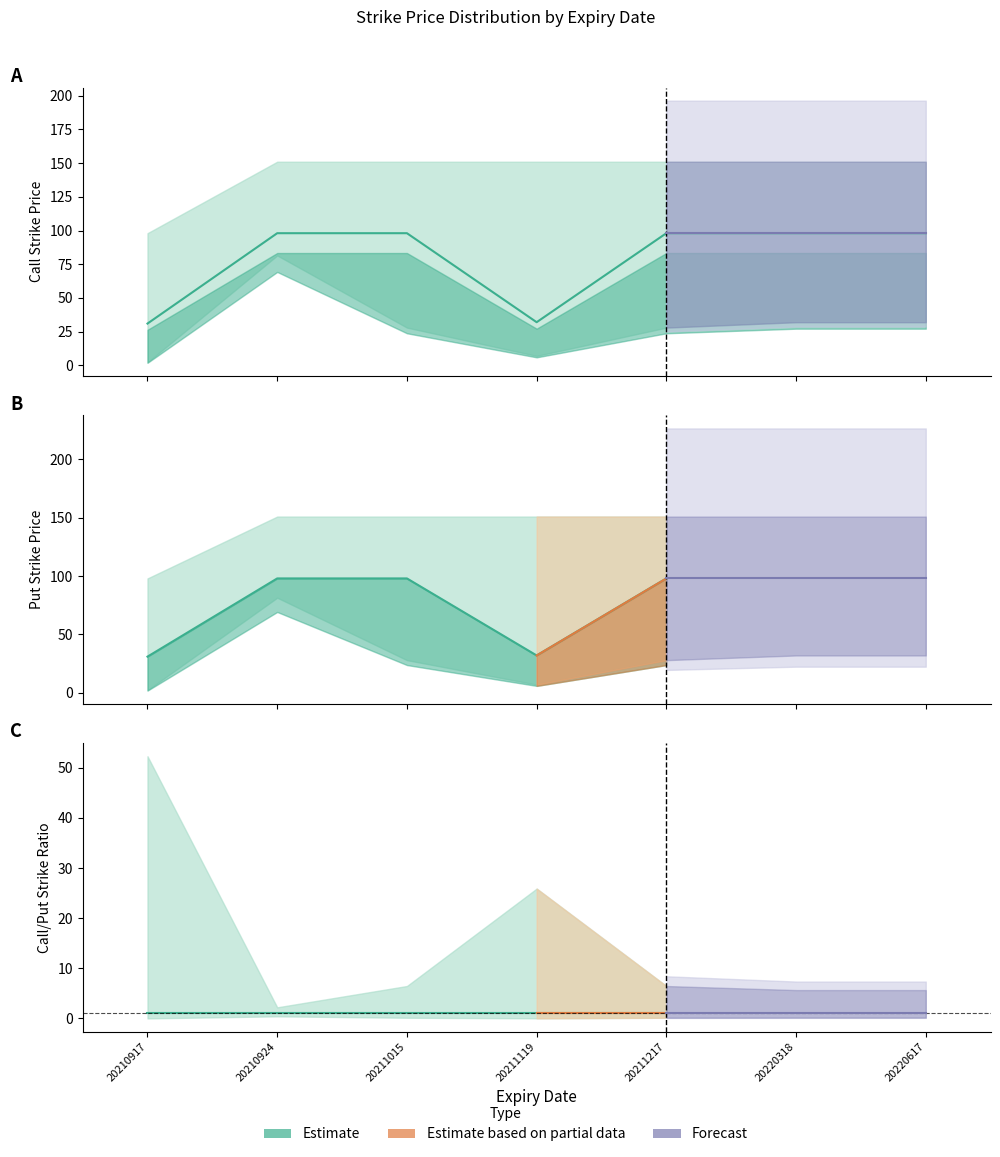

At which label is Put_mean closest to 64?

20211119